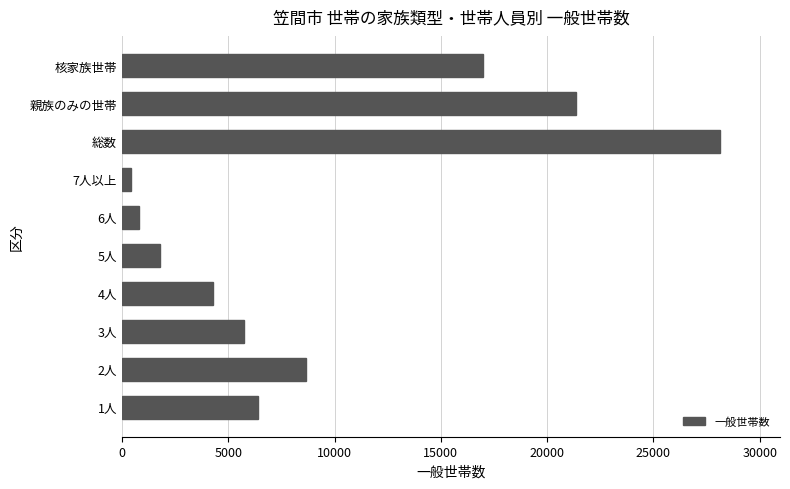

Is it true that the value at 核家族世帯 is 9165?

False